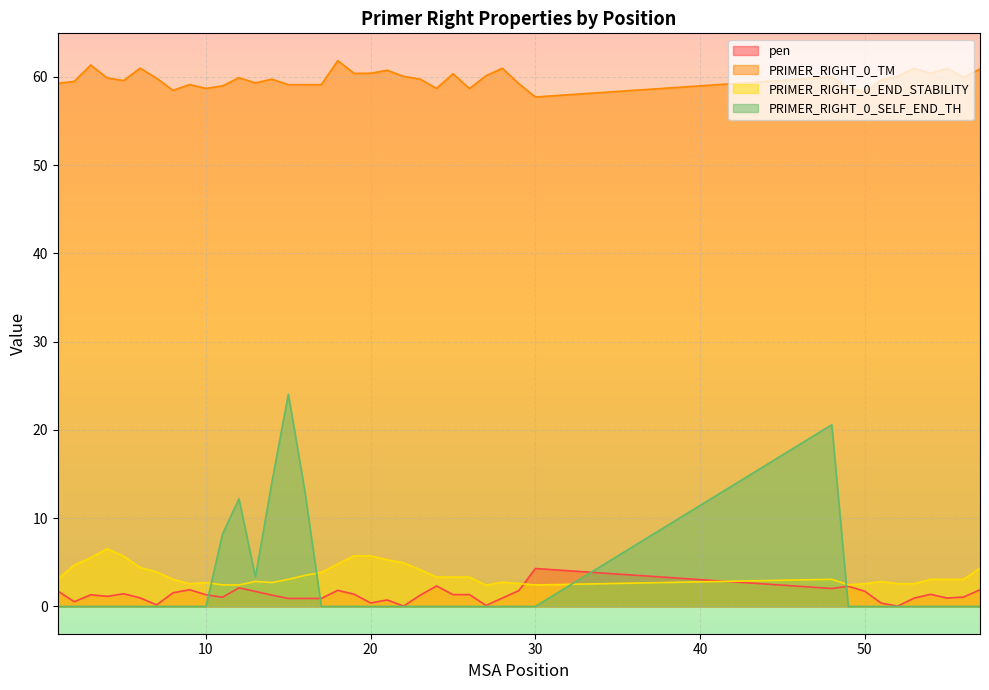

Rank the series at 17 from highest to lowest value.

PRIMER_RIGHT_0_TM, PRIMER_RIGHT_0_END_STABILITY, pen, PRIMER_RIGHT_0_SELF_END_TH